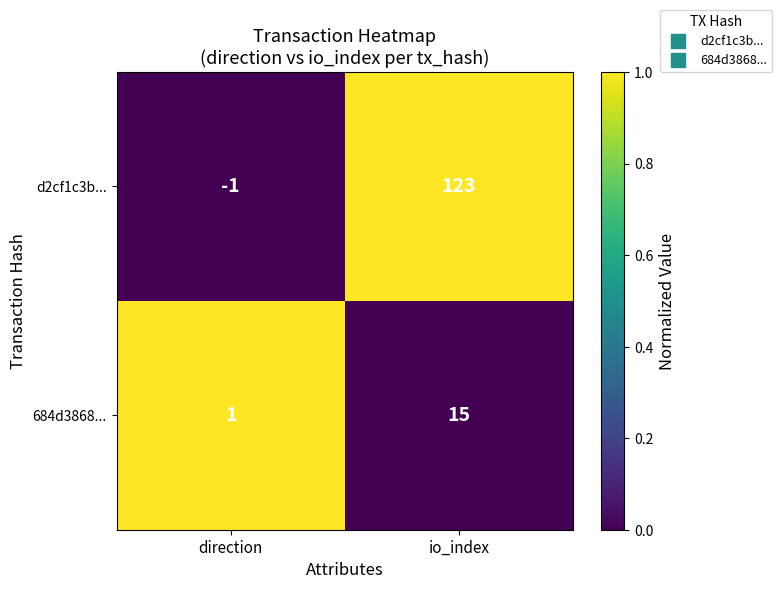

List the series in order of their peak value, lowest first.

684d3868..., d2cf1c3b...